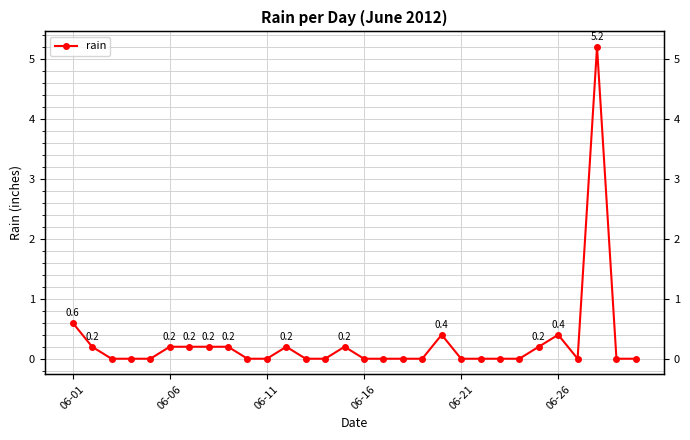

Reading right to left, transcribe all the data shown in this chart.

0.0	0.0	5.2	0.0	0.4	0.2	0.0	0.0	0.0	0.0	0.4	0.0	0.0	0.0	0.0	0.2	0.0	0.0	0.2	0.0	0.0	0.2	0.2	0.2	0.2	0.0	0.0	0.0	0.2	0.6